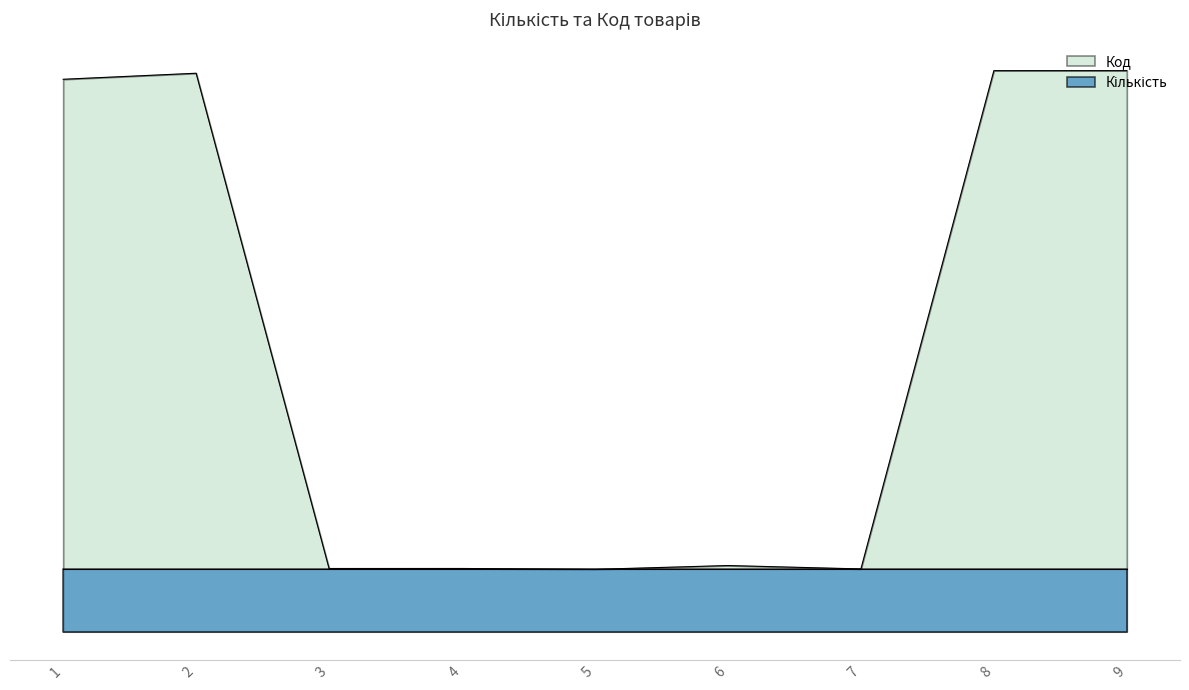

What value does the data have at 1?

8.9